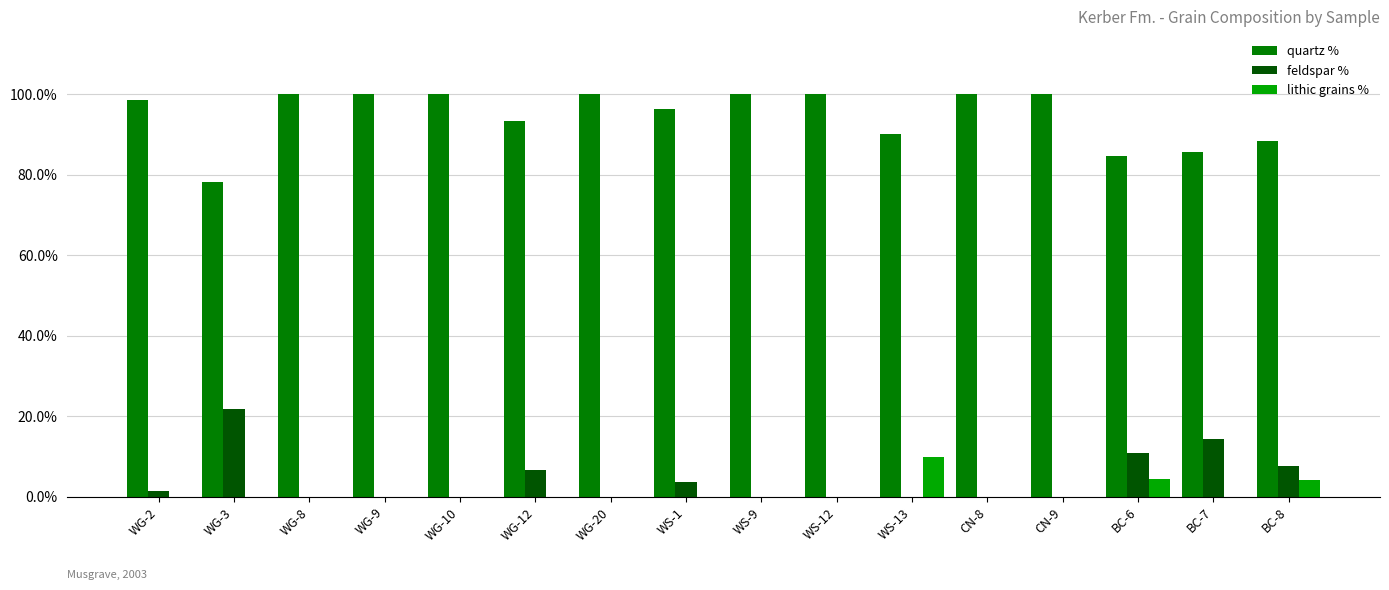

The value of quartz % at WG-3 is 0.8. True or false?

True